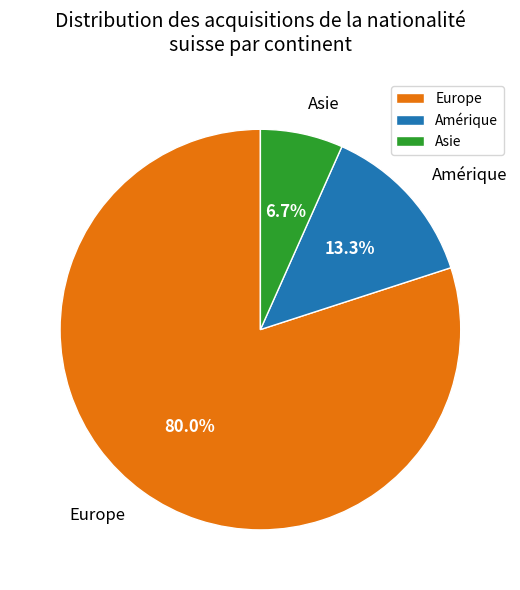

To the nearest percent, what is the difference between the largest and smallest slice percentages?

73%